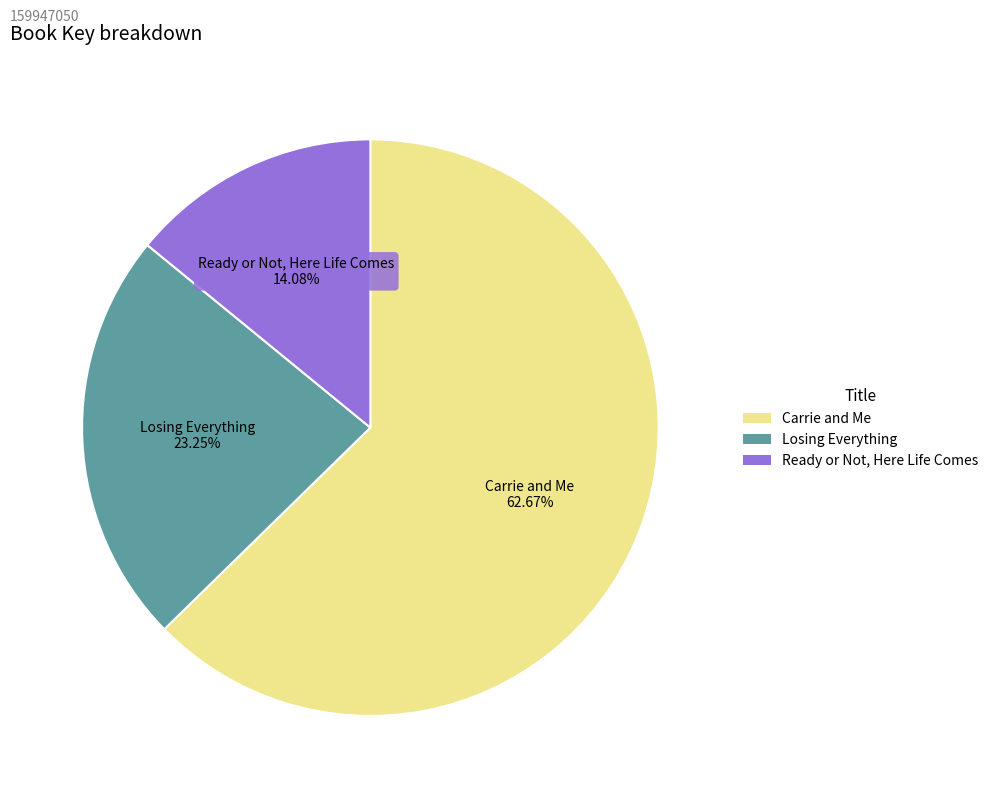

To the nearest percent, what percentage of the pie is Ready or Not, Here Life Comes?

14%